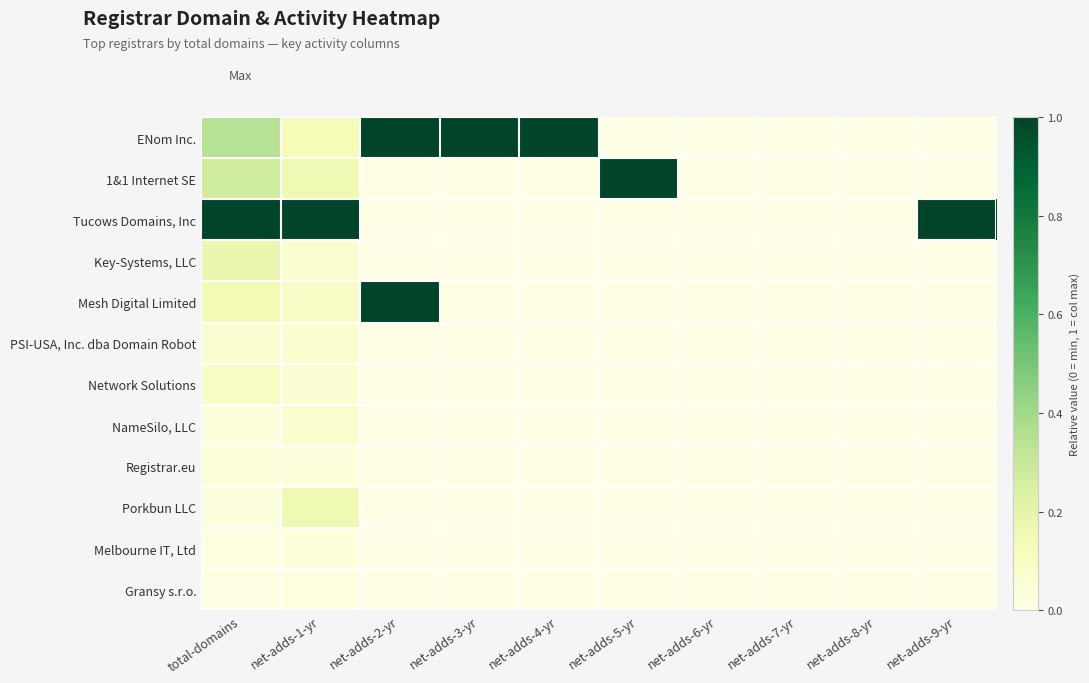

Reading left to right, what are all the values shown in this chart?

ENom Inc.: total-domains=0.3	net-adds-1-yr=0.1	net-adds-2-yr=1.0	net-adds-3-yr=1.0	net-adds-4-yr=1.0	net-adds-5-yr=0.0	net-adds-6-yr=0.0	net-adds-7-yr=0.0	net-adds-8-yr=0.0	net-adds-9-yr=0.0
1&1 Internet SE: total-domains=0.3	net-adds-1-yr=0.2	net-adds-2-yr=0.0	net-adds-3-yr=0.0	net-adds-4-yr=0.0	net-adds-5-yr=1.0	net-adds-6-yr=0.0	net-adds-7-yr=0.0	net-adds-8-yr=0.0	net-adds-9-yr=0.0
Tucows Domains, Inc: total-domains=1.0	net-adds-1-yr=1.0	net-adds-2-yr=0.0	net-adds-3-yr=0.0	net-adds-4-yr=0.0	net-adds-5-yr=0.0	net-adds-6-yr=0.0	net-adds-7-yr=0.0	net-adds-8-yr=0.0	net-adds-9-yr=1.0
Key-Systems, LLC: total-domains=0.2	net-adds-1-yr=0.1	net-adds-2-yr=0.0	net-adds-3-yr=0.0	net-adds-4-yr=0.0	net-adds-5-yr=0.0	net-adds-6-yr=0.0	net-adds-7-yr=0.0	net-adds-8-yr=0.0	net-adds-9-yr=0.0
Mesh Digital Limited: total-domains=0.1	net-adds-1-yr=0.1	net-adds-2-yr=1.0	net-adds-3-yr=0.0	net-adds-4-yr=0.0	net-adds-5-yr=0.0	net-adds-6-yr=0.0	net-adds-7-yr=0.0	net-adds-8-yr=0.0	net-adds-9-yr=0.0
PSI-USA, Inc. dba Domain Robot: total-domains=0.1	net-adds-1-yr=0.1	net-adds-2-yr=0.0	net-adds-3-yr=0.0	net-adds-4-yr=0.0	net-adds-5-yr=0.0	net-adds-6-yr=0.0	net-adds-7-yr=0.0	net-adds-8-yr=0.0	net-adds-9-yr=0.0
Network Solutions: total-domains=0.1	net-adds-1-yr=0.1	net-adds-2-yr=0.0	net-adds-3-yr=0.0	net-adds-4-yr=0.0	net-adds-5-yr=0.0	net-adds-6-yr=0.0	net-adds-7-yr=0.0	net-adds-8-yr=0.0	net-adds-9-yr=0.0
NameSilo, LLC: total-domains=0.0	net-adds-1-yr=0.1	net-adds-2-yr=0.0	net-adds-3-yr=0.0	net-adds-4-yr=0.0	net-adds-5-yr=0.0	net-adds-6-yr=0.0	net-adds-7-yr=0.0	net-adds-8-yr=0.0	net-adds-9-yr=0.0
Registrar.eu: total-domains=0.0	net-adds-1-yr=0.0	net-adds-2-yr=0.0	net-adds-3-yr=0.0	net-adds-4-yr=0.0	net-adds-5-yr=0.0	net-adds-6-yr=0.0	net-adds-7-yr=0.0	net-adds-8-yr=0.0	net-adds-9-yr=0.0
Porkbun LLC: total-domains=0.0	net-adds-1-yr=0.2	net-adds-2-yr=0.0	net-adds-3-yr=0.0	net-adds-4-yr=0.0	net-adds-5-yr=0.0	net-adds-6-yr=0.0	net-adds-7-yr=0.0	net-adds-8-yr=0.0	net-adds-9-yr=0.0
Melbourne IT, Ltd: total-domains=0.0	net-adds-1-yr=0.0	net-adds-2-yr=0.0	net-adds-3-yr=0.0	net-adds-4-yr=0.0	net-adds-5-yr=0.0	net-adds-6-yr=0.0	net-adds-7-yr=0.0	net-adds-8-yr=0.0	net-adds-9-yr=0.0
Gransy s.r.o.: total-domains=0.0	net-adds-1-yr=0.0	net-adds-2-yr=0.0	net-adds-3-yr=0.0	net-adds-4-yr=0.0	net-adds-5-yr=0.0	net-adds-6-yr=0.0	net-adds-7-yr=0.0	net-adds-8-yr=0.0	net-adds-9-yr=0.0